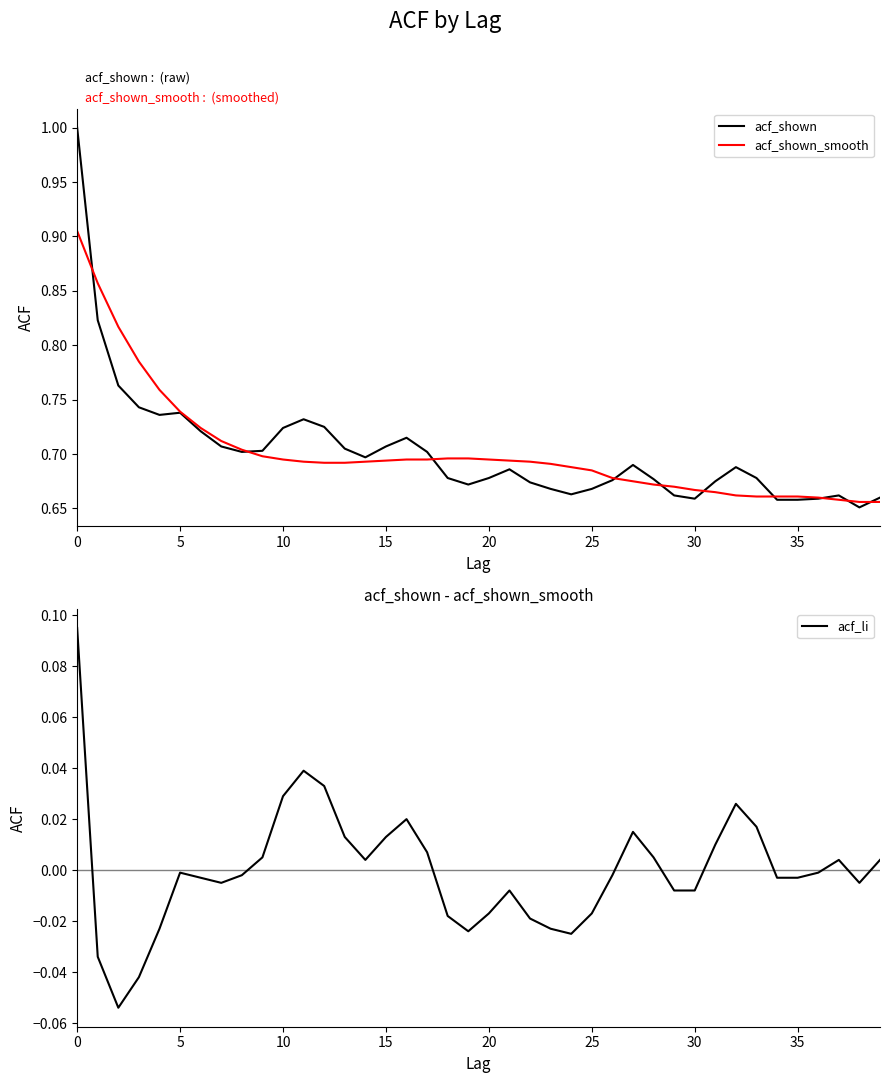

What is the maximum value for acf_shown?

1.0